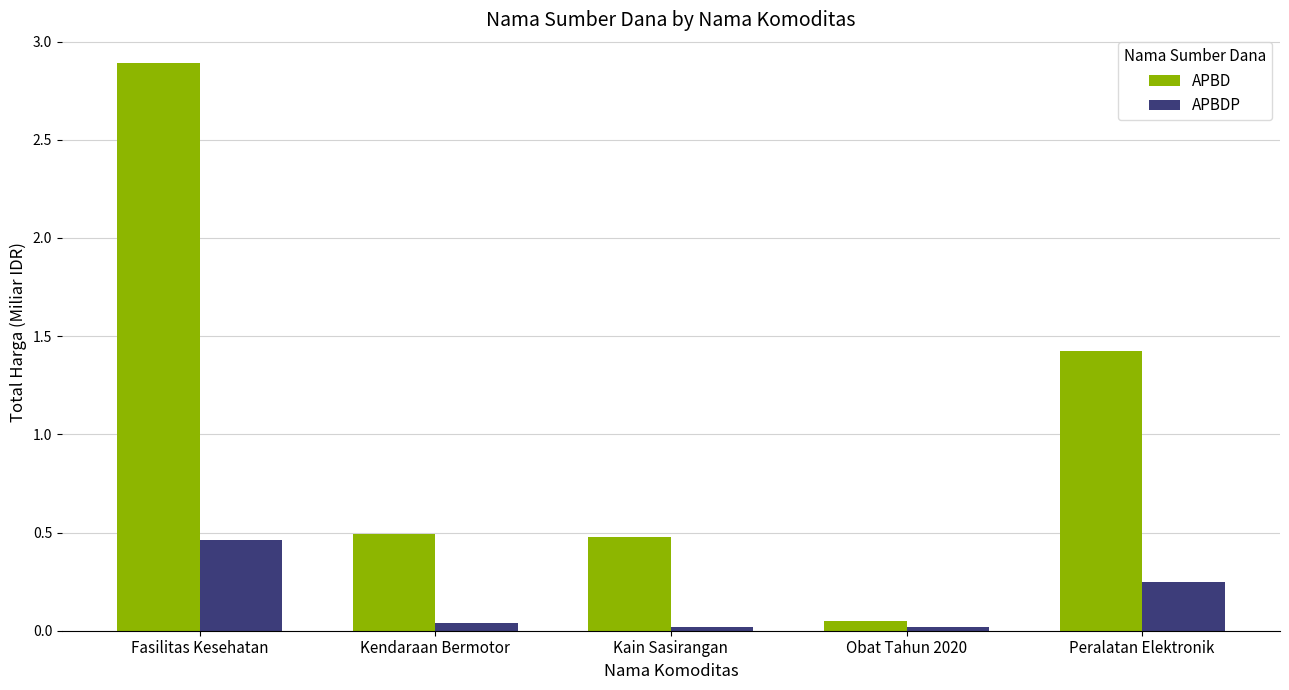

What is the difference between the highest and lowest values at Peralatan Elektronik?

1.2